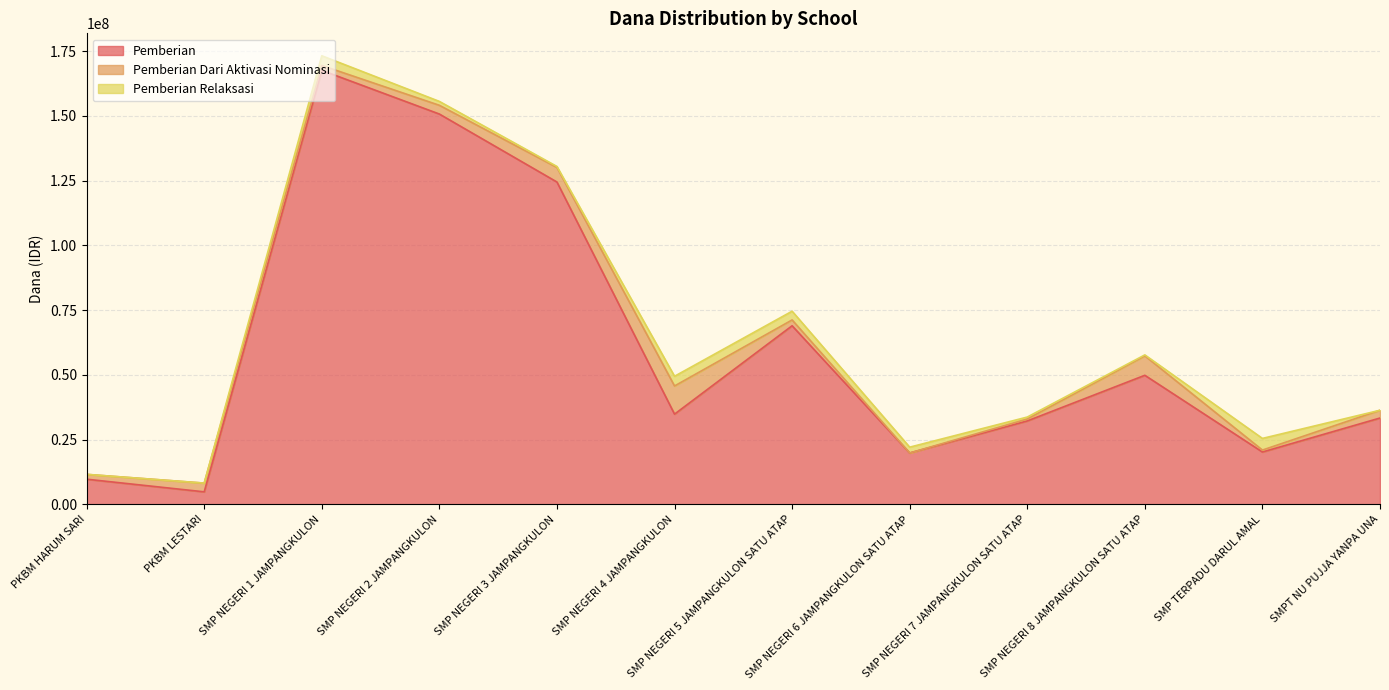

Which series changed the most between SMP NEGERI 2 JAMPANGKULON and SMP TERPADU DARUL AMAL?

Pemberian